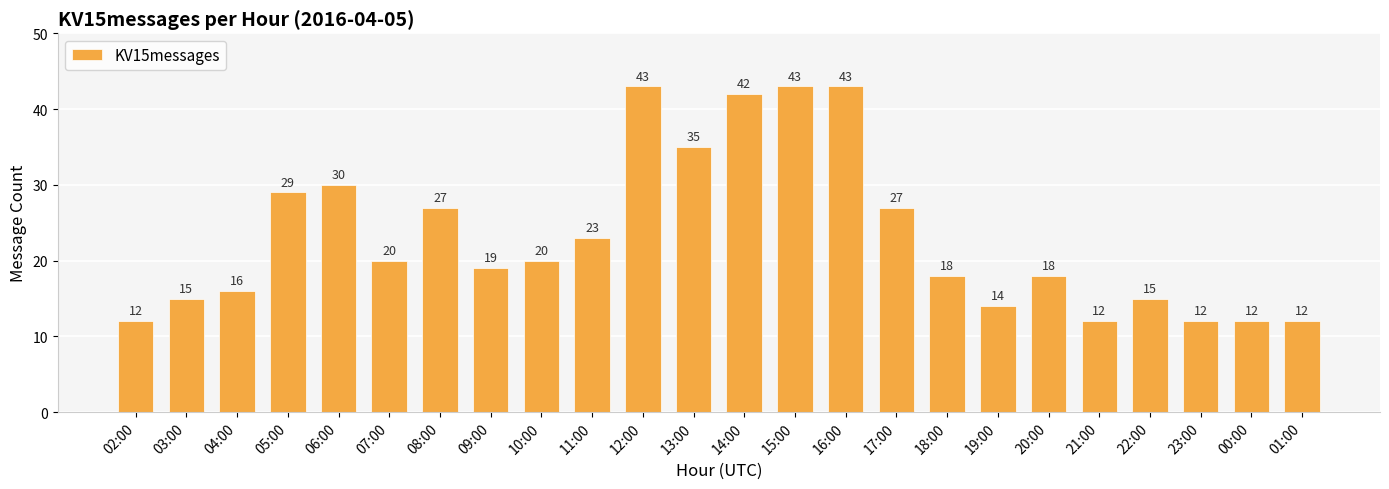

What is the difference between the values at 01:00 and 11:00?

11